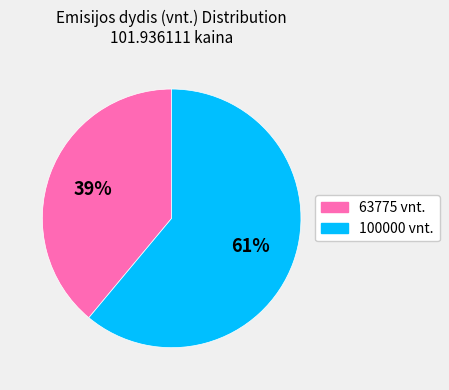

What is the ratio of the value at 63775 to the value at 100000?

0.6